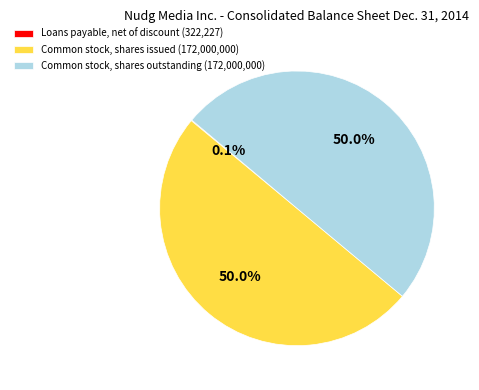

What portion of the pie excludes Common stock, shares issued (172,000,000)?

50.0%